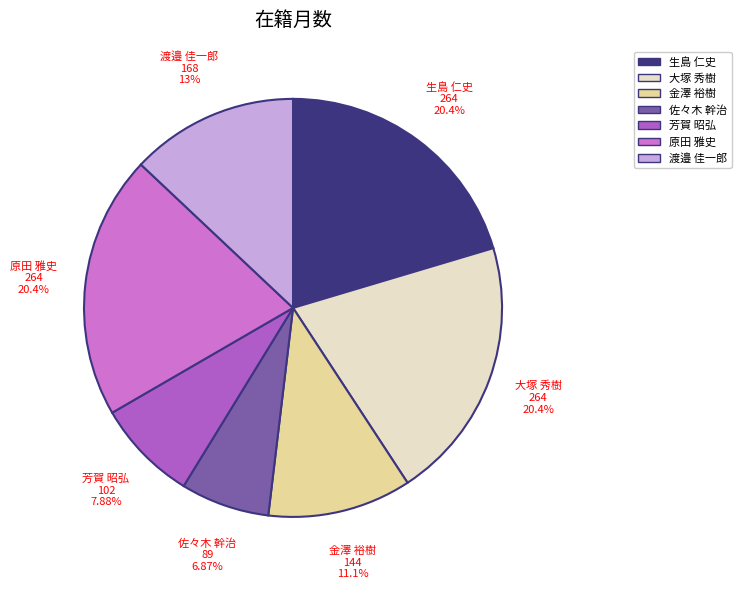

What is the smallest slice in the pie chart?

佐々木 幹治